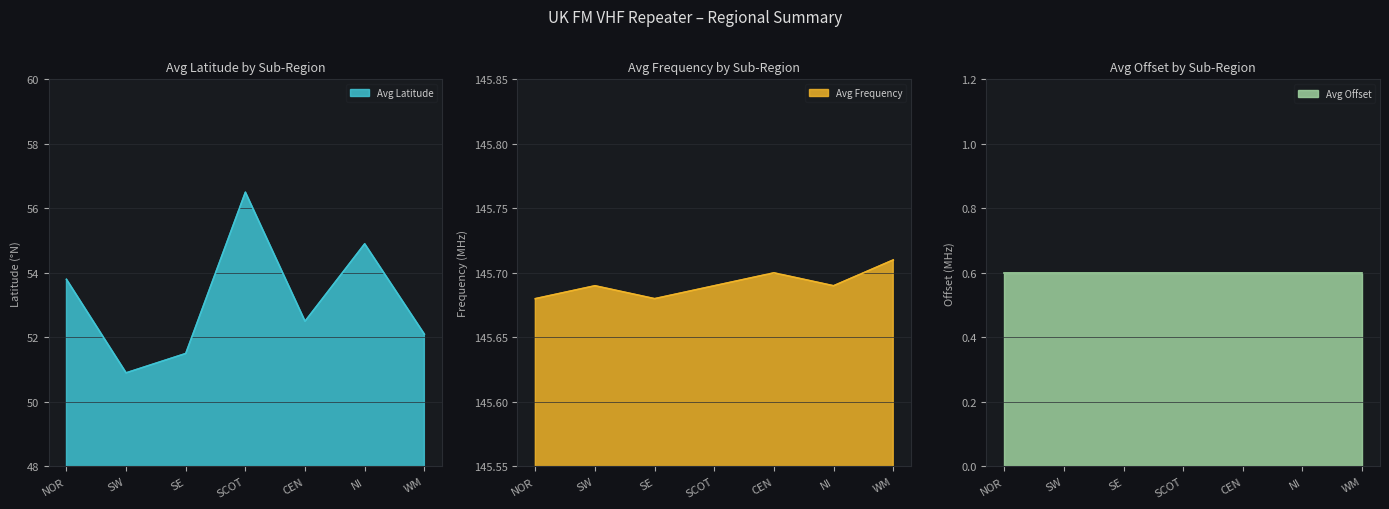

How many values in the Avg Latitude series are below 52?

2